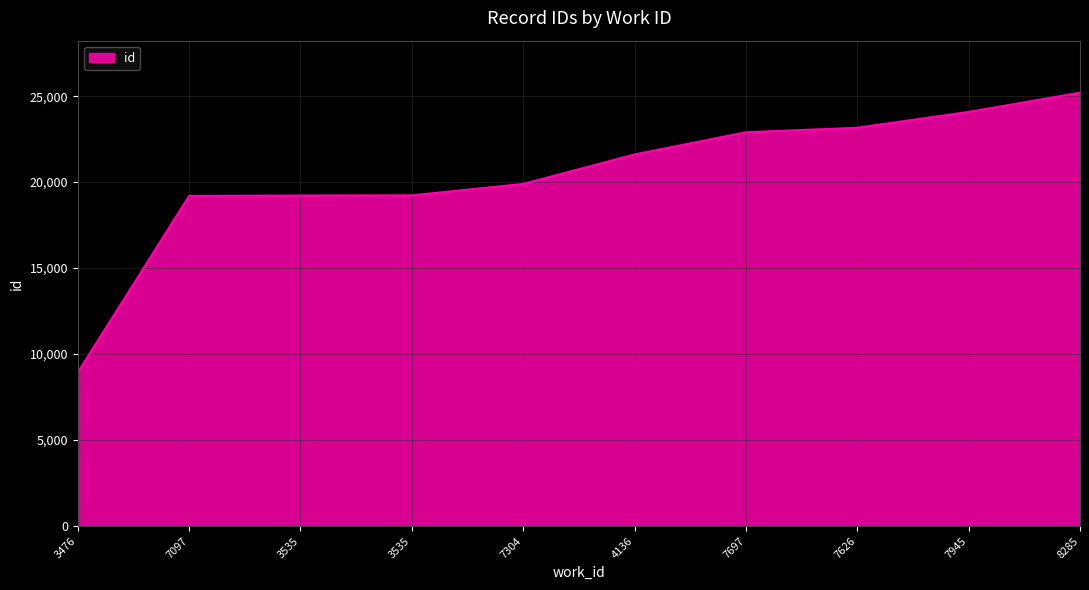

What is the ratio of the value at 7626 to the value at 3476?

2.6